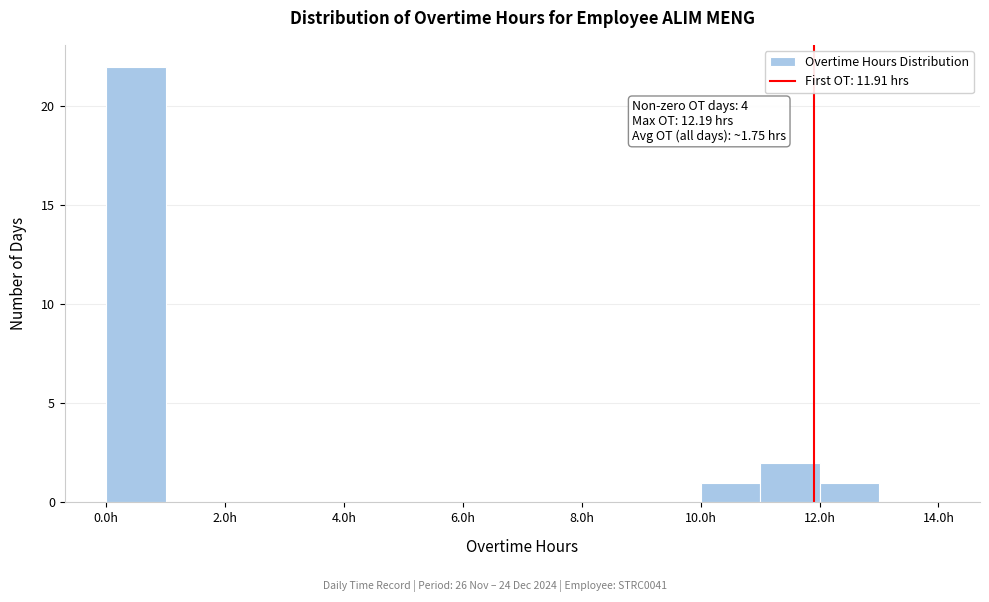

Over which range of the x-axis is the bar tallest?

0 to 1